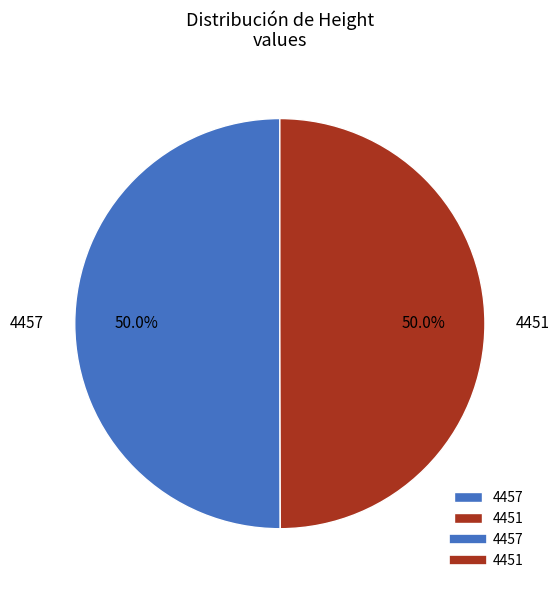

Is it true that 4457 is 50% of the pie?

True